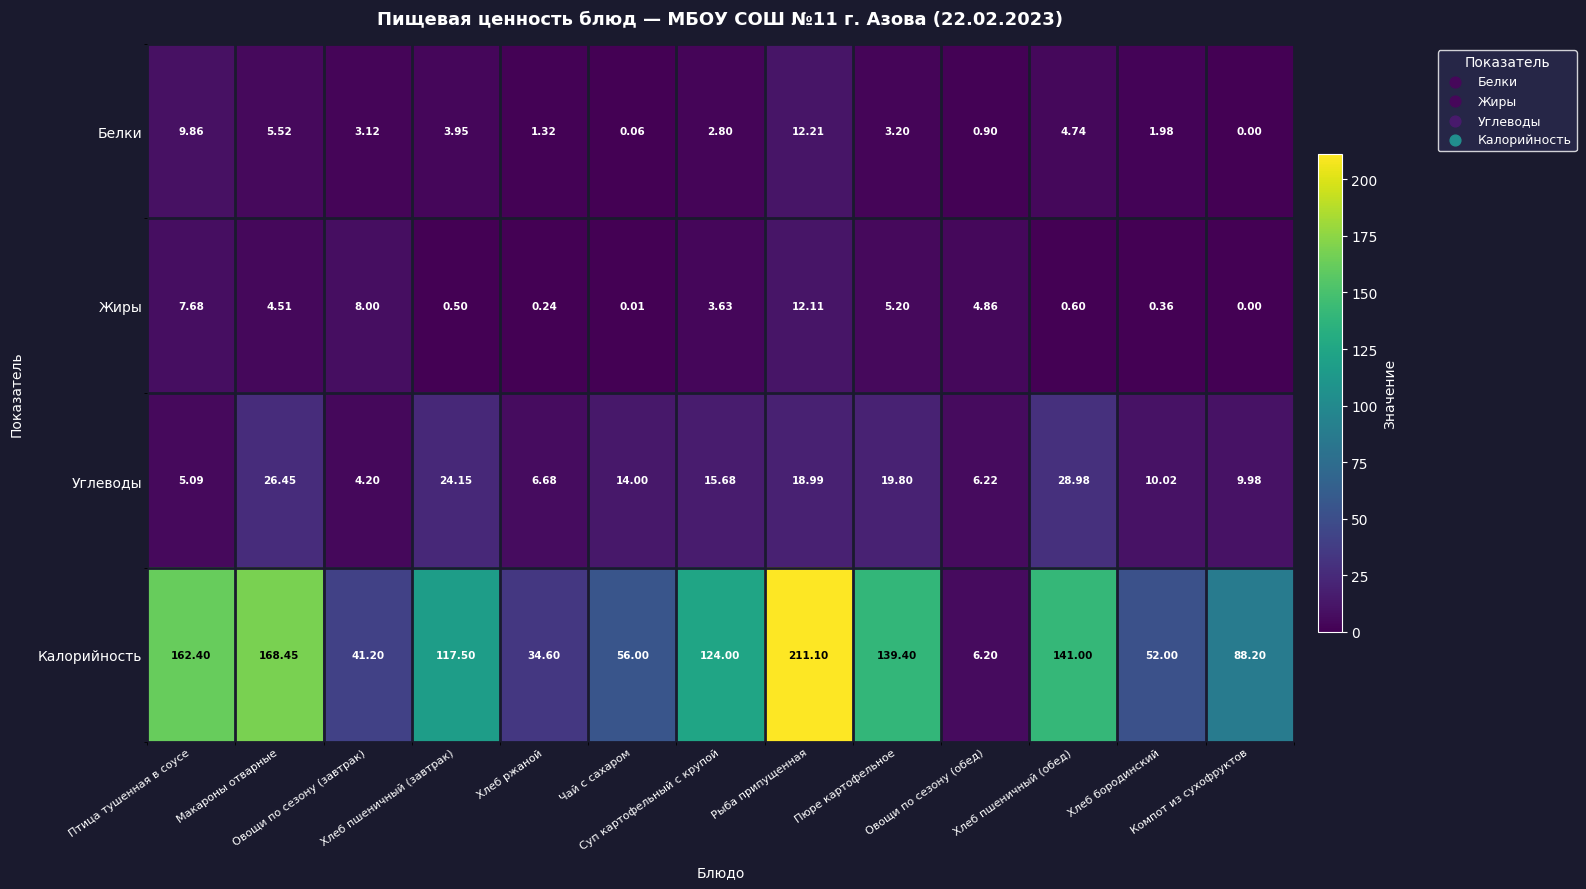

Which series has the largest total across all categories?

Калорийность